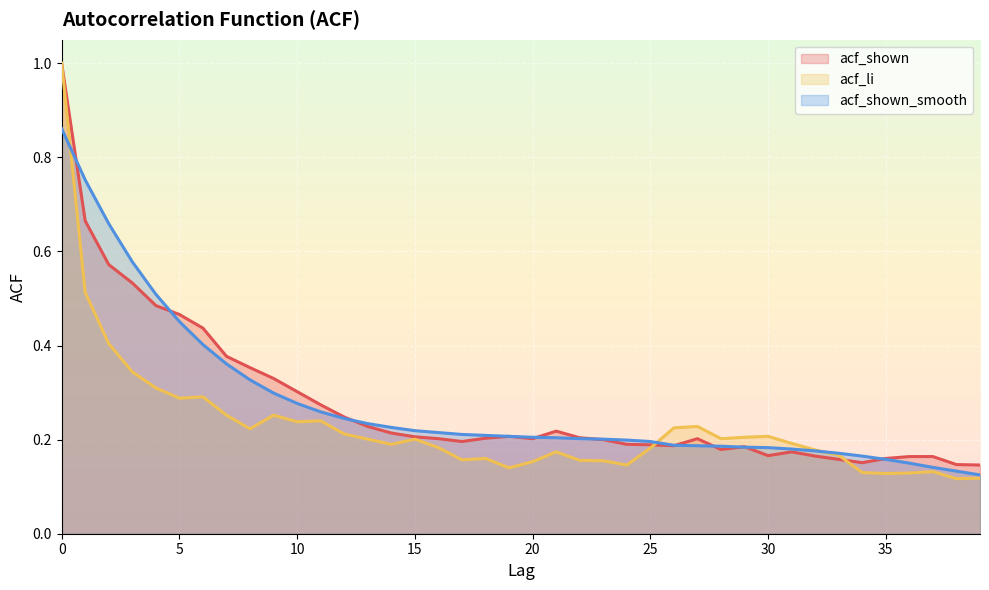

Is it true that acf_shown_smooth equals 0.1 at 9?

False